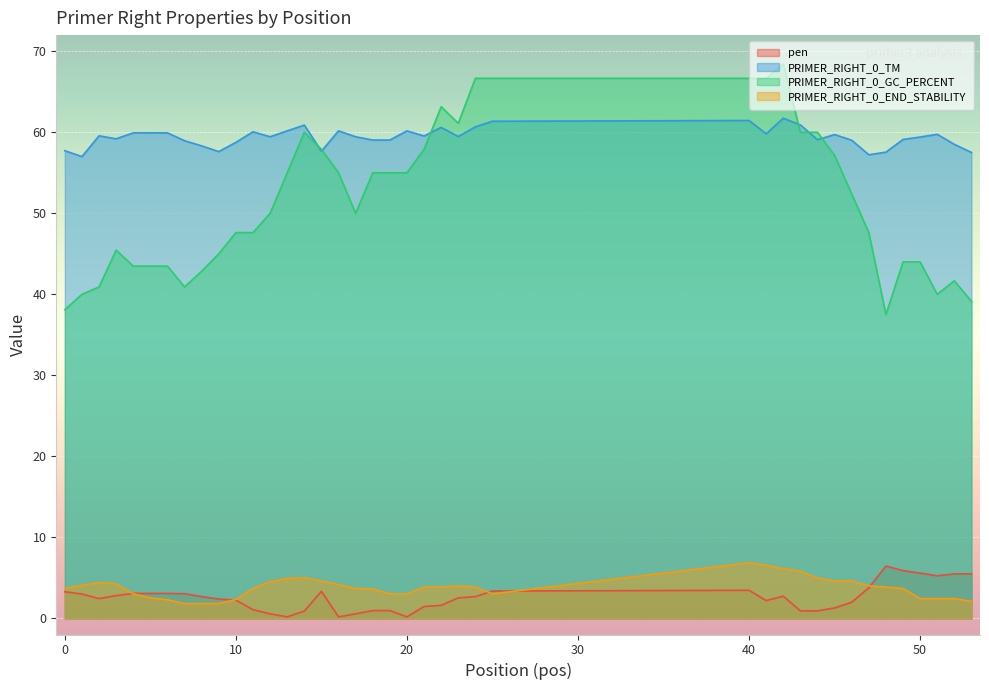

True or false: pen and PRIMER_RIGHT_0_GC_PERCENT intersect in this chart.

False